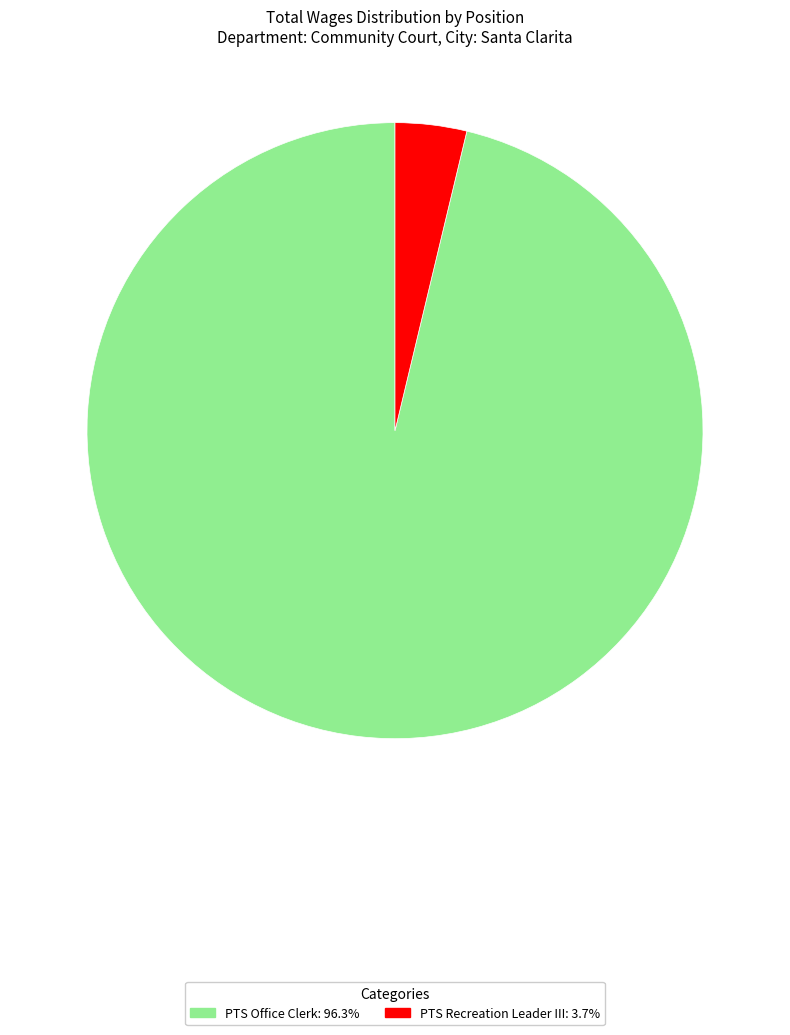

Rank the categories by value from highest to lowest.

PTS Office Clerk, PTS Recreation Leader III